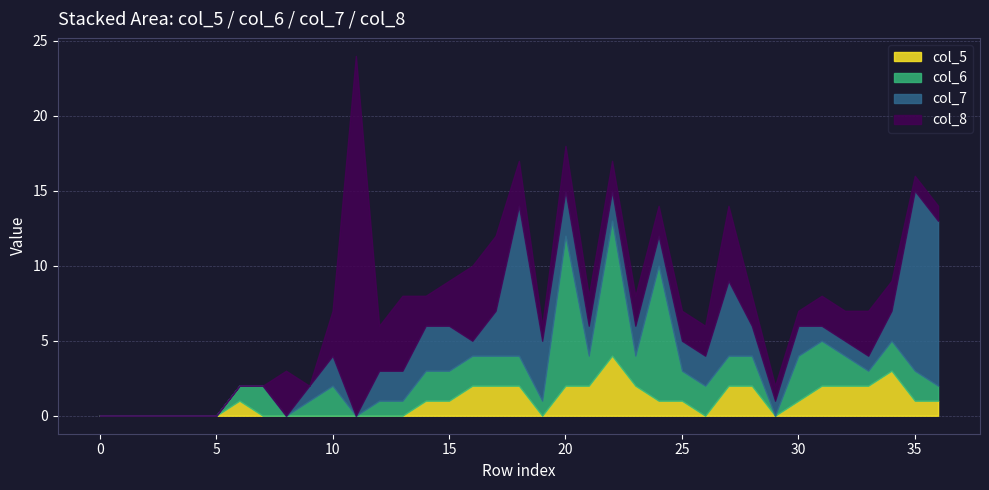

How many intersections are there between col_5 and col_6?

1